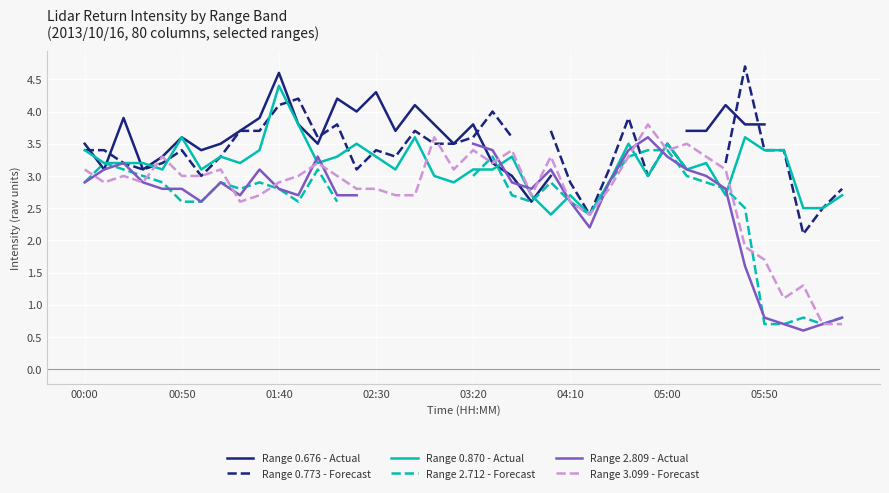

What is the highest value of the Range 3.099 - Forecast series?

3.8